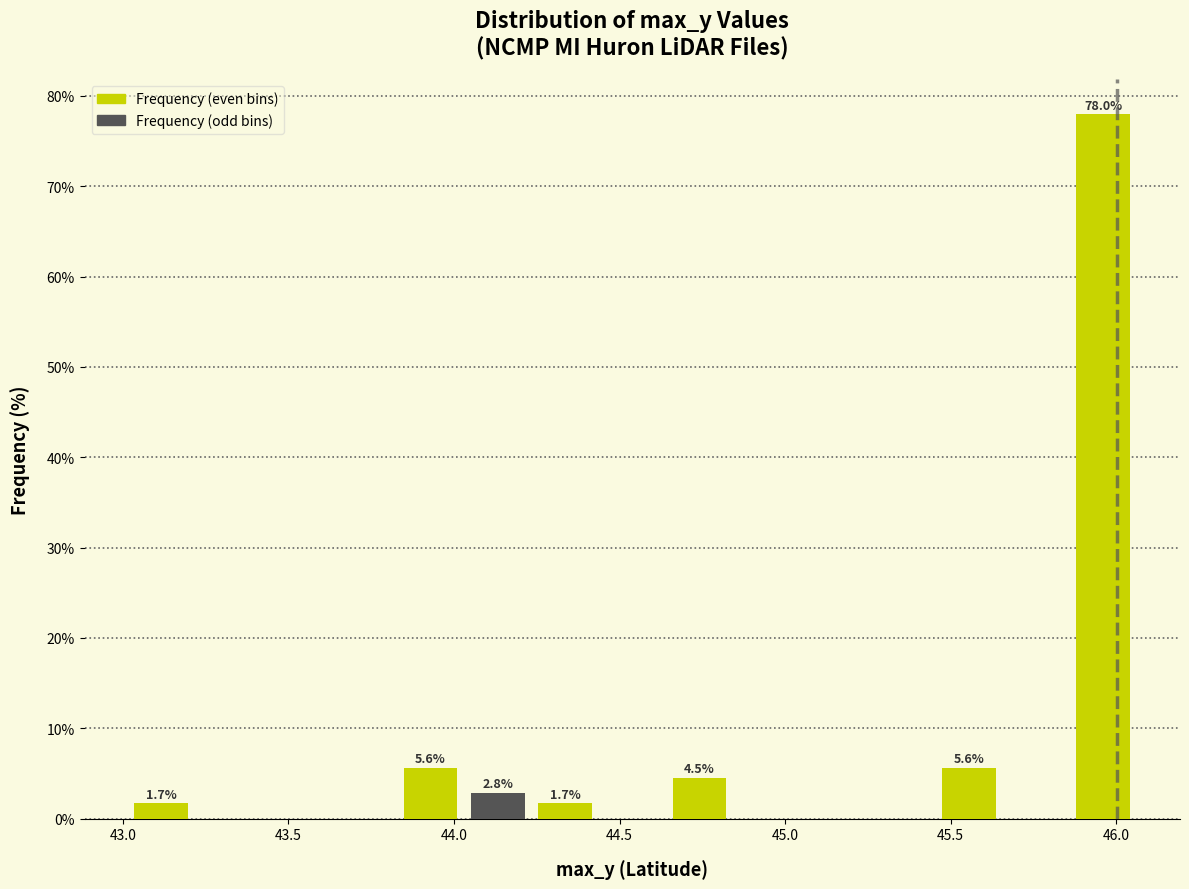

Over which range of the x-axis is the bar tallest?

45.85 to 46.05